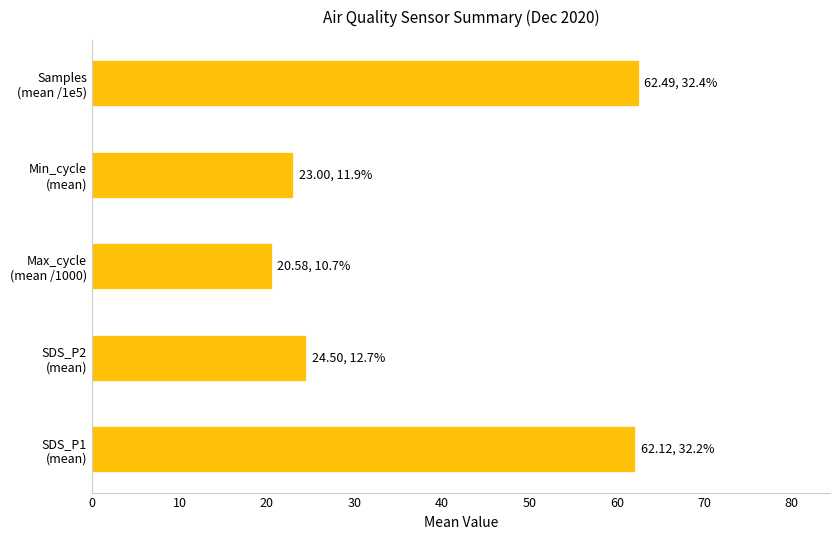

What is the sum of all values?

192.7